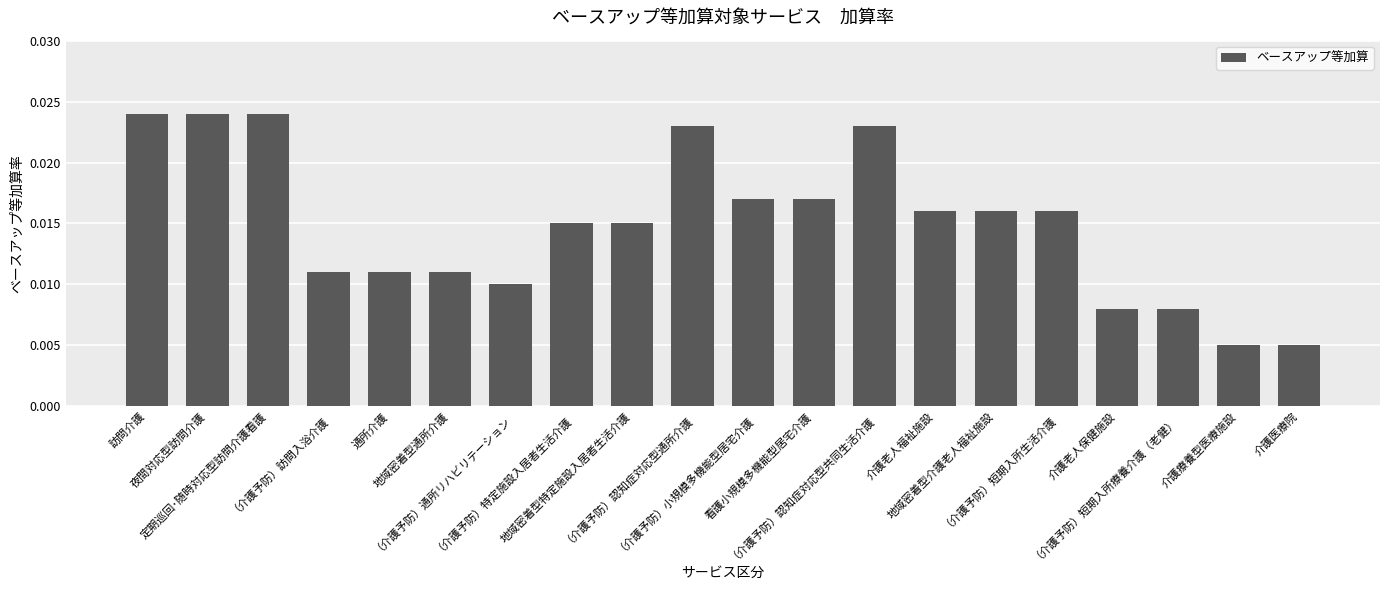

How many bars are there in total?

20